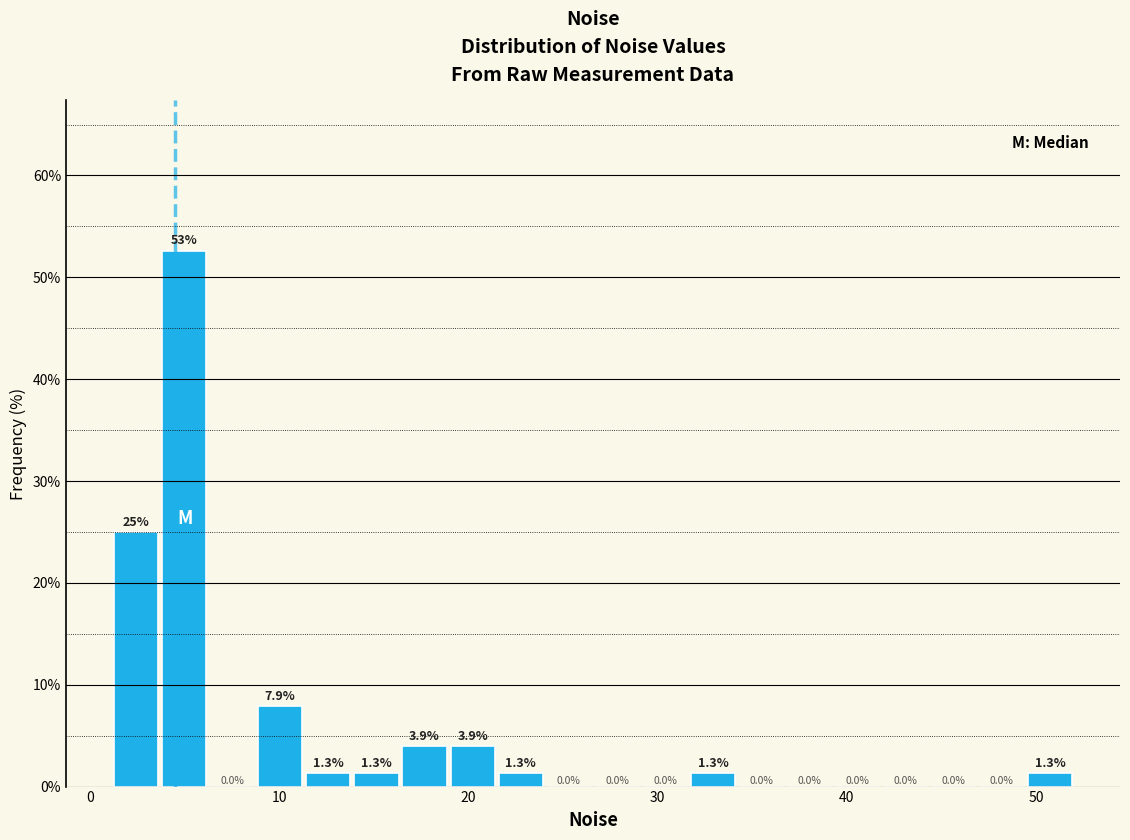

Read against the x-axis, roughly where is the centre of the tallest bar?

5